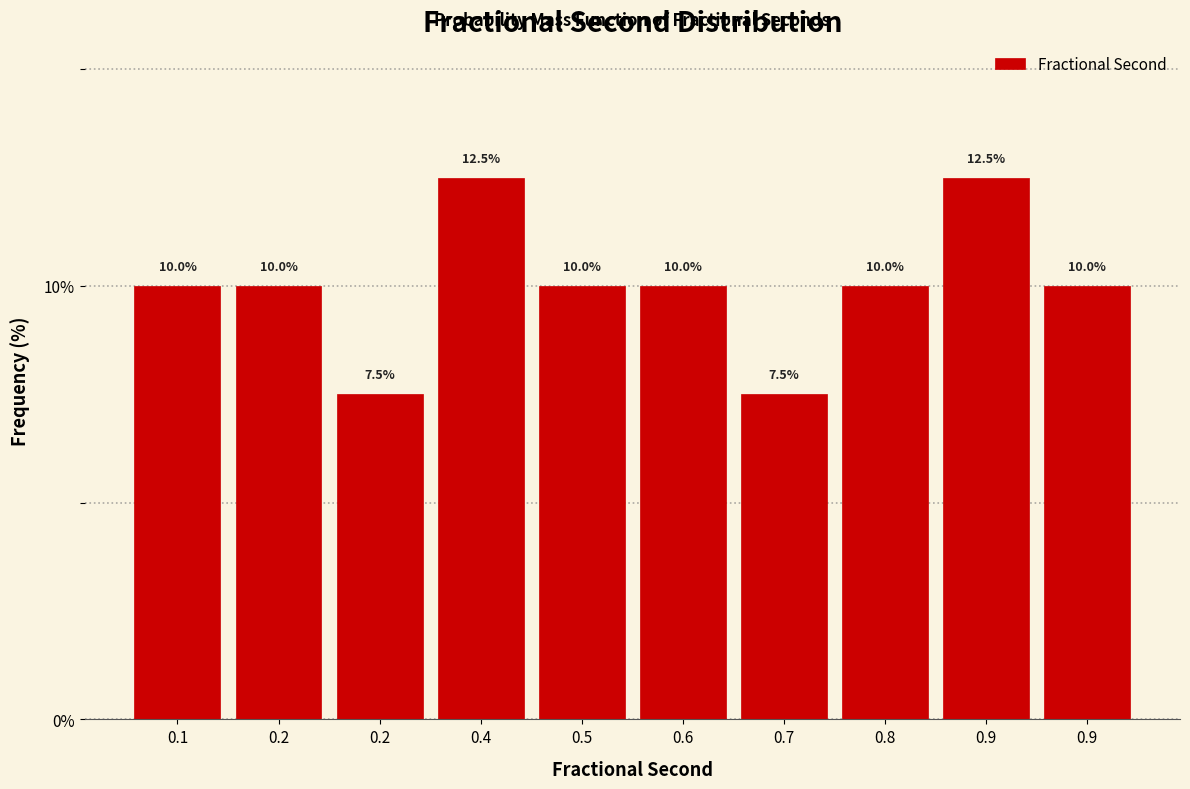

Count the number of categories in the chart.

10